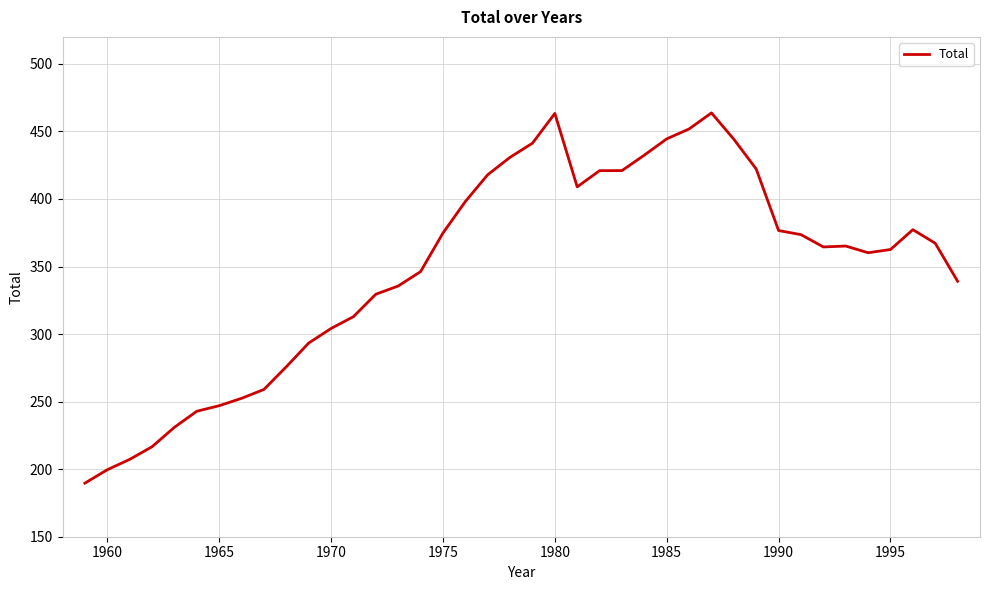

What is the difference between the maximum and minimum values?

274.1